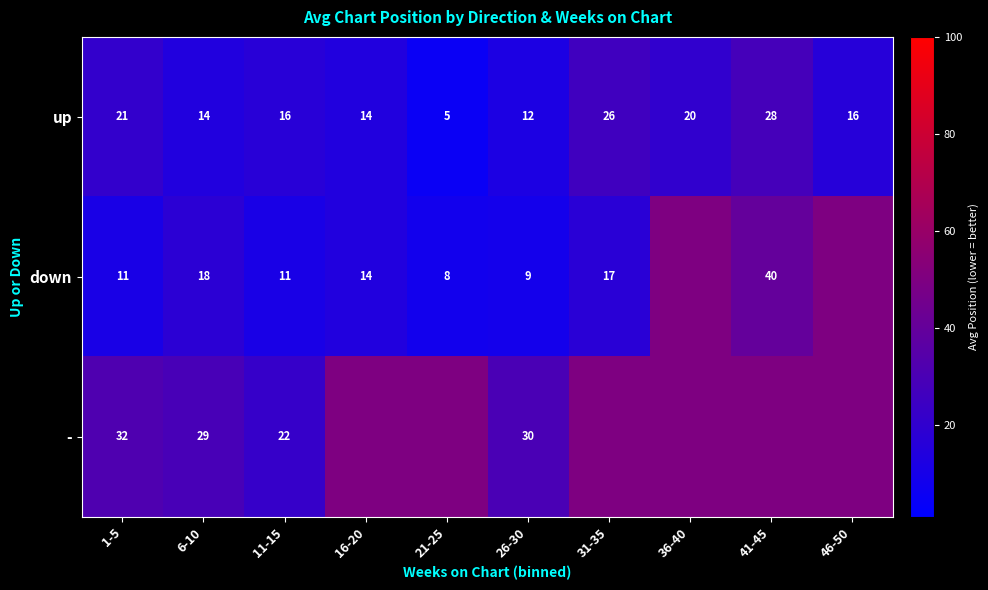

True or false: up has a value of 37.5 at 41-45.

False